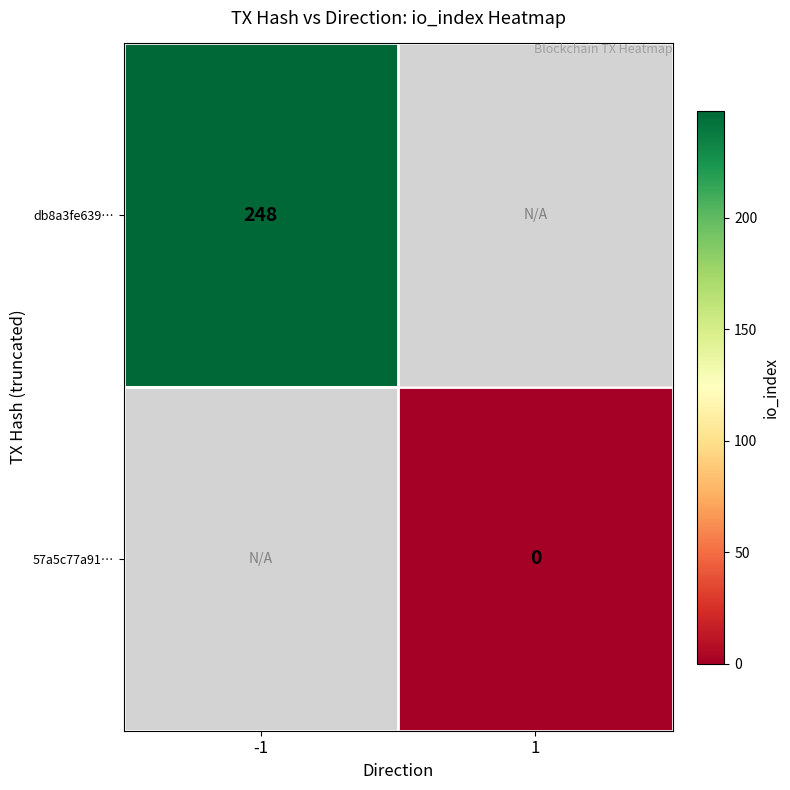

The db8a3fe639… series shows 153.7 at -1. True or false?

False